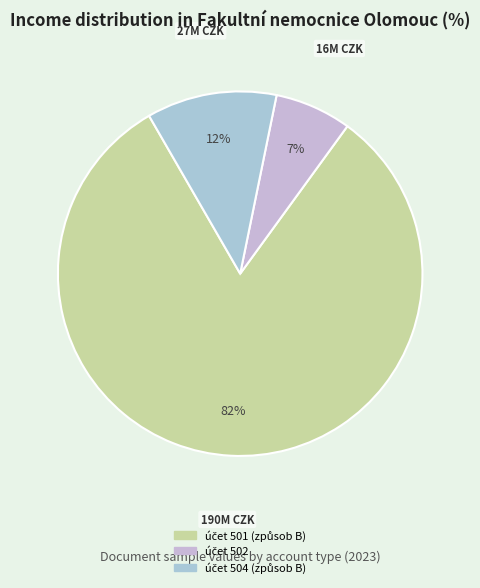

Does účet 504 (způsob B) account for over 50% of the chart?

No